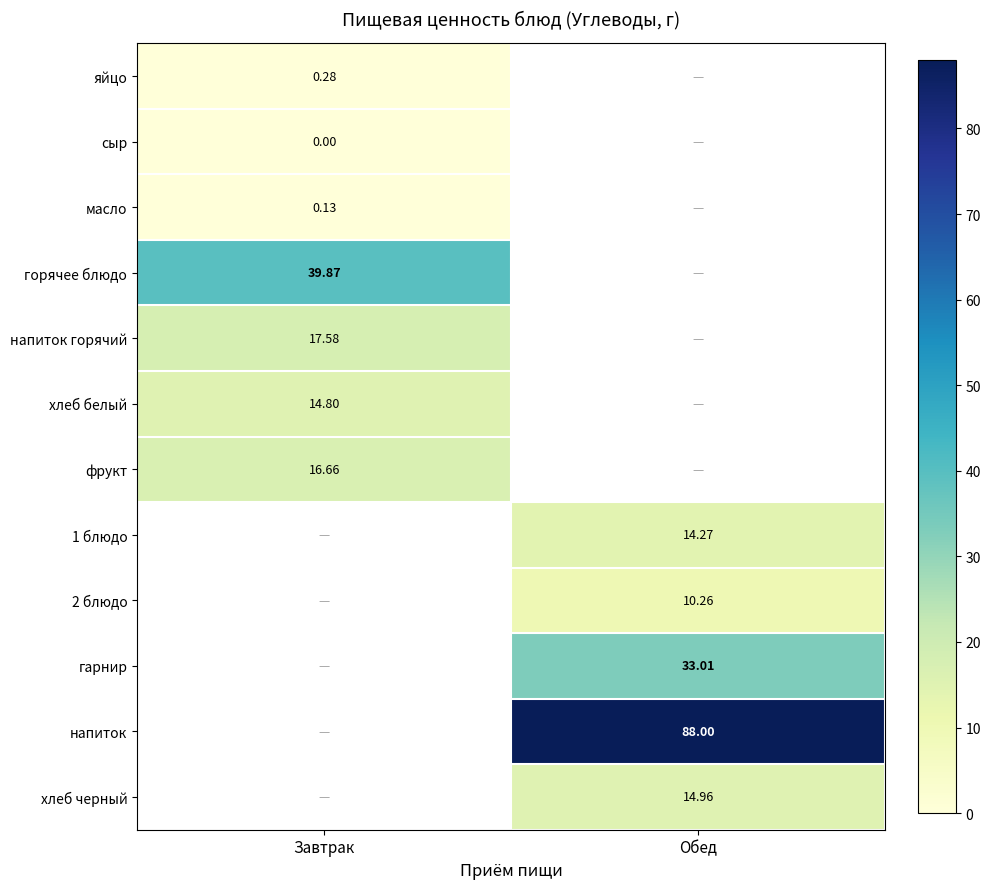

Is it true that масло equals 0.1 at Завтрак?

True